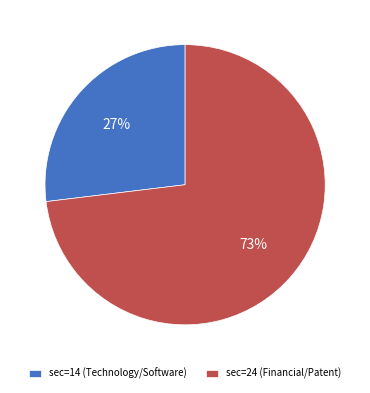

What is the smallest slice in the pie chart?

sec=14